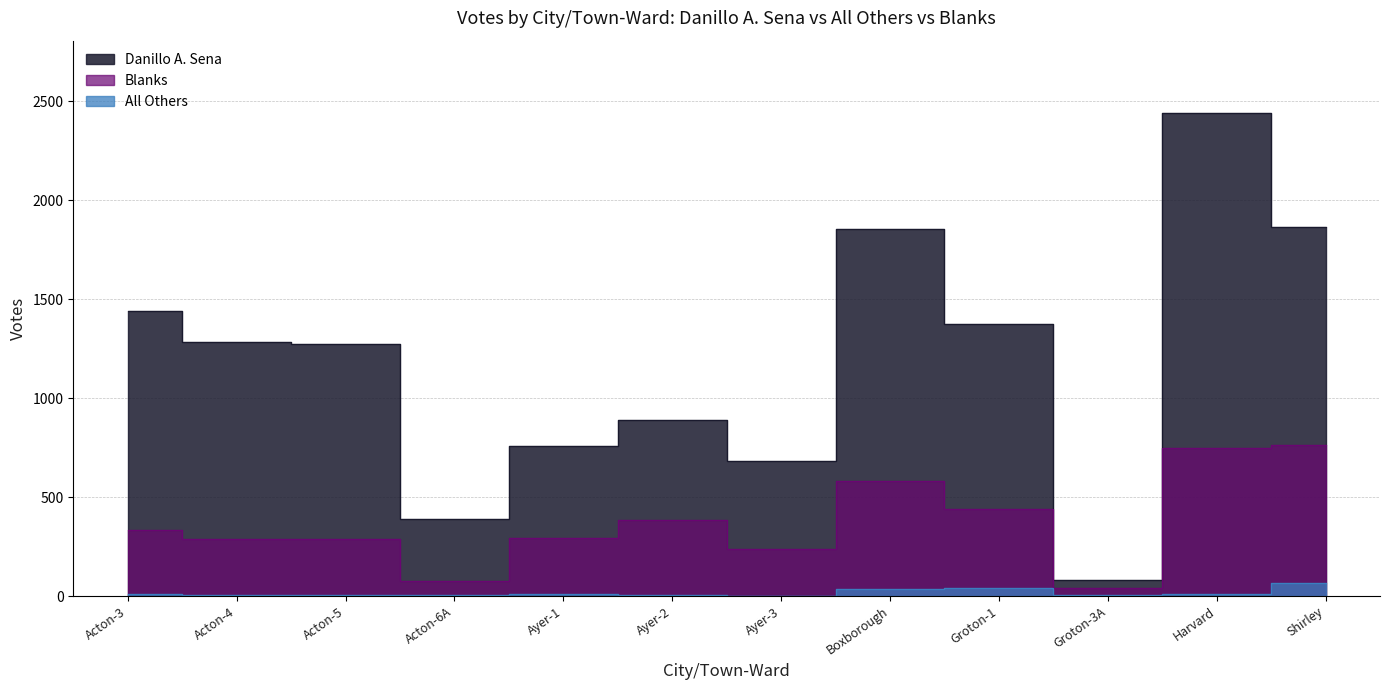

Reading right to left, what are all the values shown in this chart?

Danillo A. Sena: 1865	2440	82	1373	1853	681	890	758	390	1274	1286	1438
All Others: 66	11	4	40	35	1	6	8	3	7	6	10
Blanks: 765	748	40	441	582	236	385	292	74	290	289	335